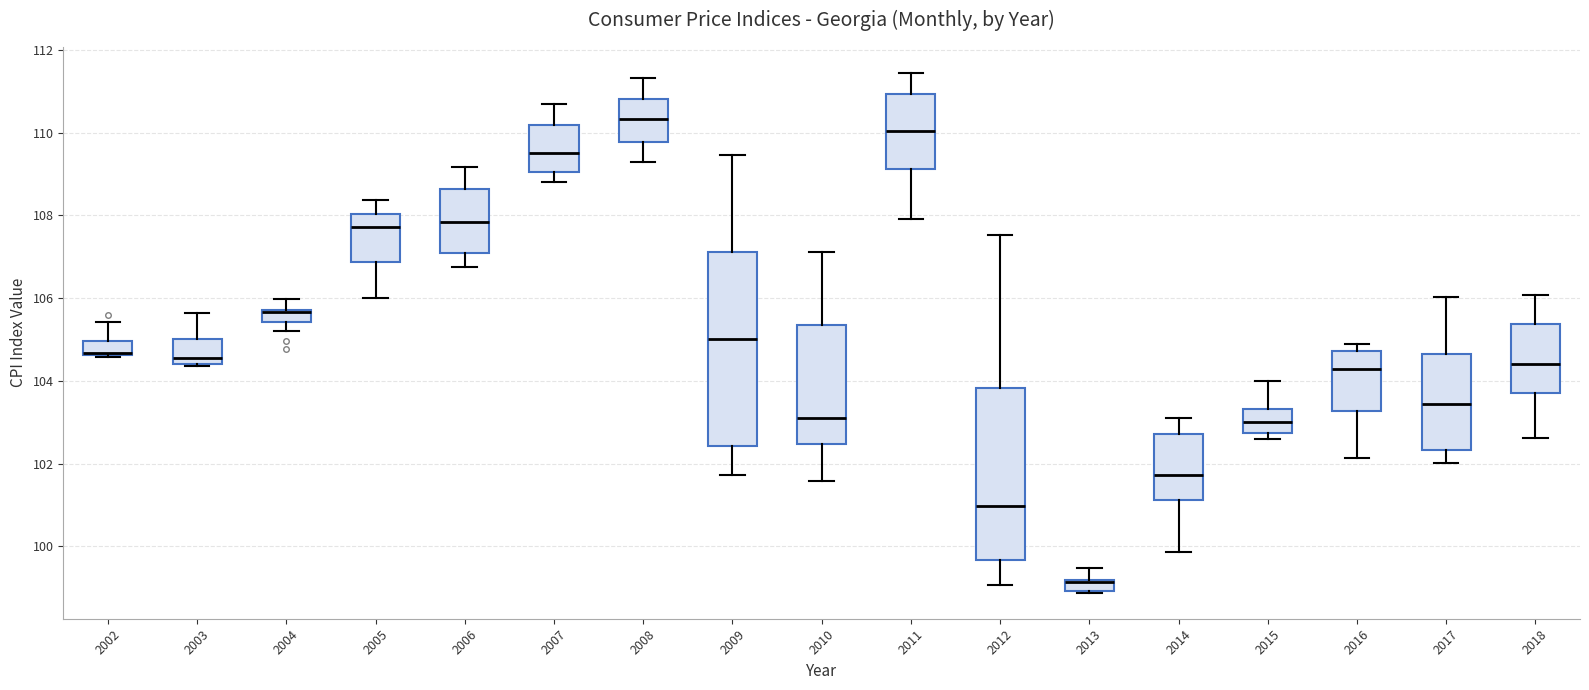

Where is the upper edge of the box at x = 2017 on the y-axis? The values are not printed on the chart, so give them approximately, as read against the axis.

104.6